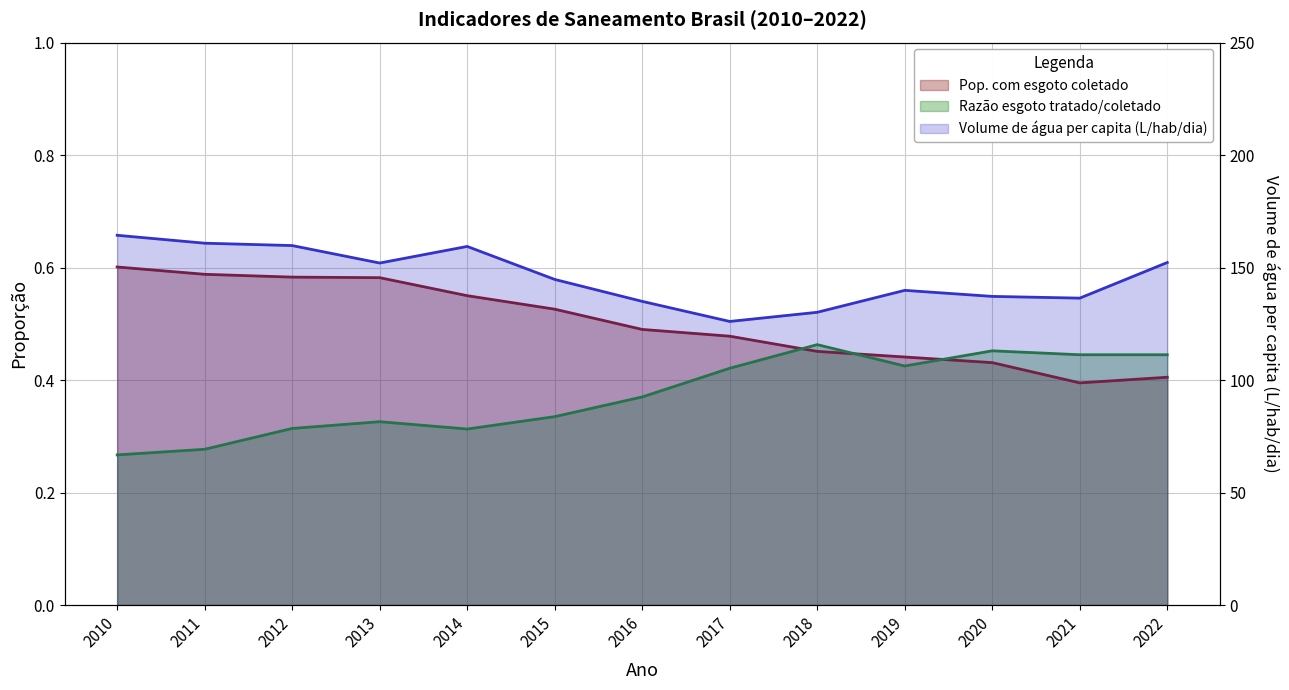

Read the Pop. com esgoto coletado value at 2012.

0.6